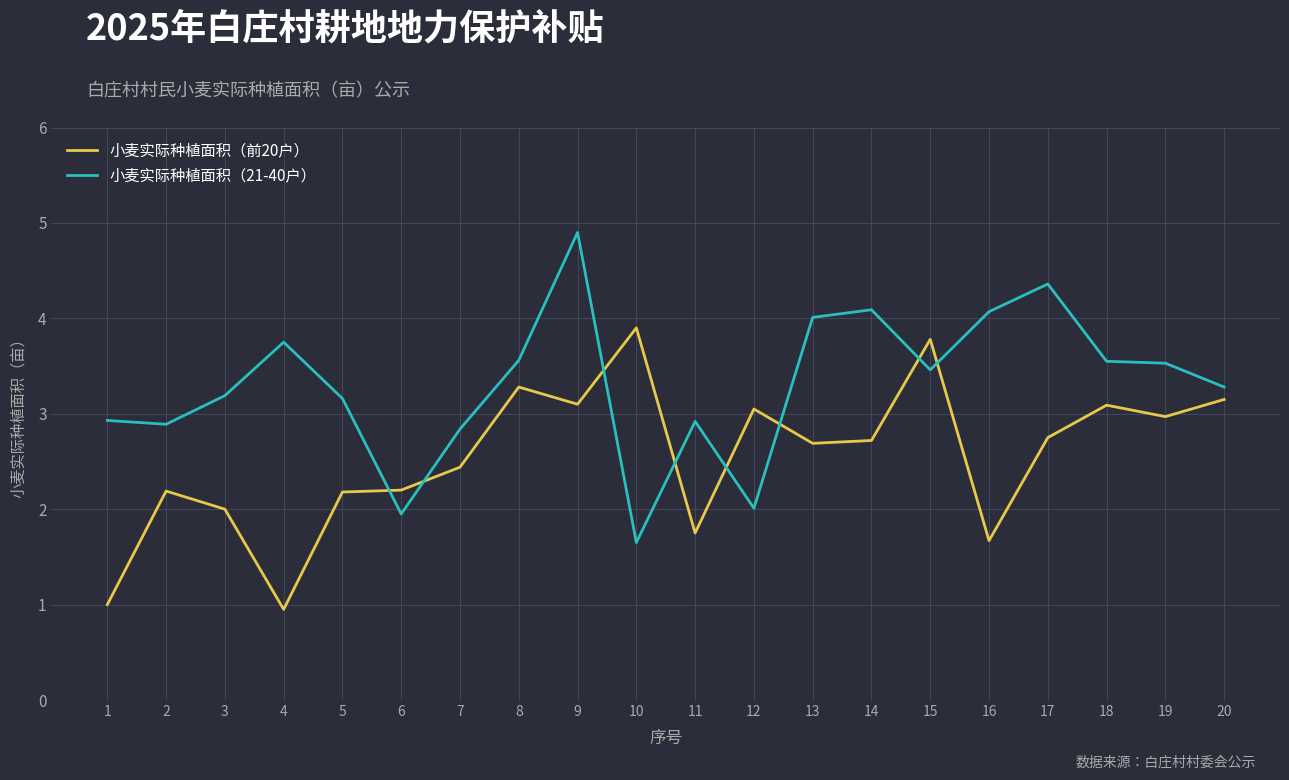

What is the difference between the 小麦实际种植面积（21-40户） values at 2 and 6?

0.9